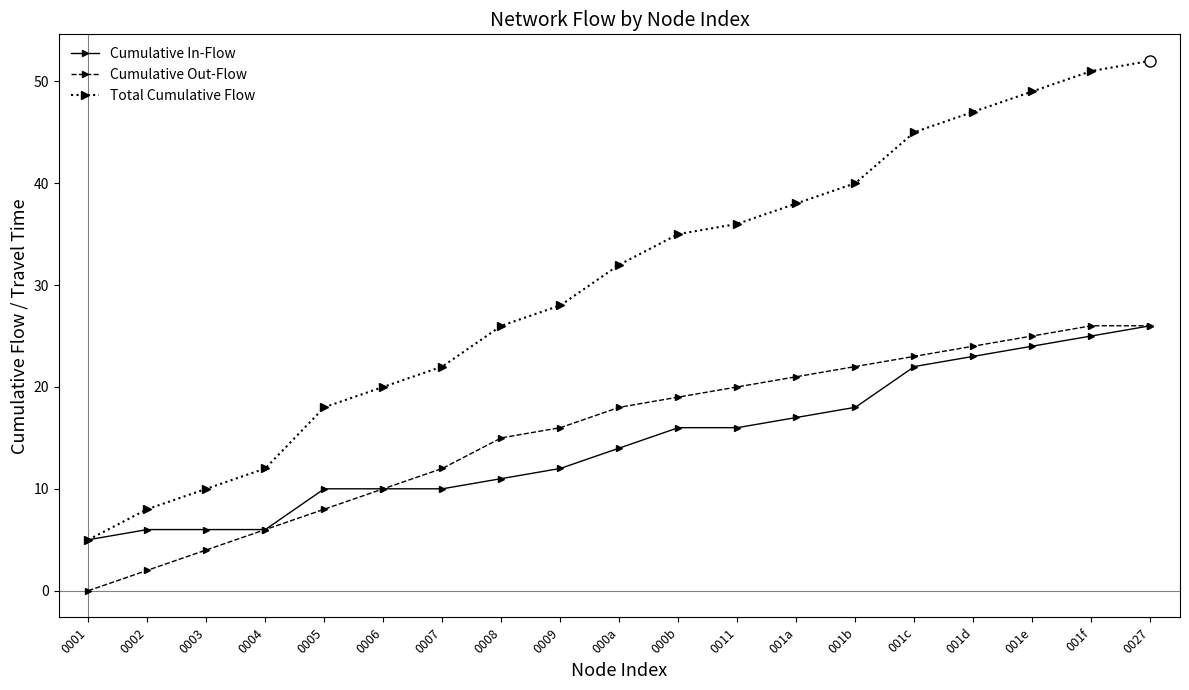

True or false: Total Cumulative Flow and Cumulative Out-Flow intersect in this chart.

False